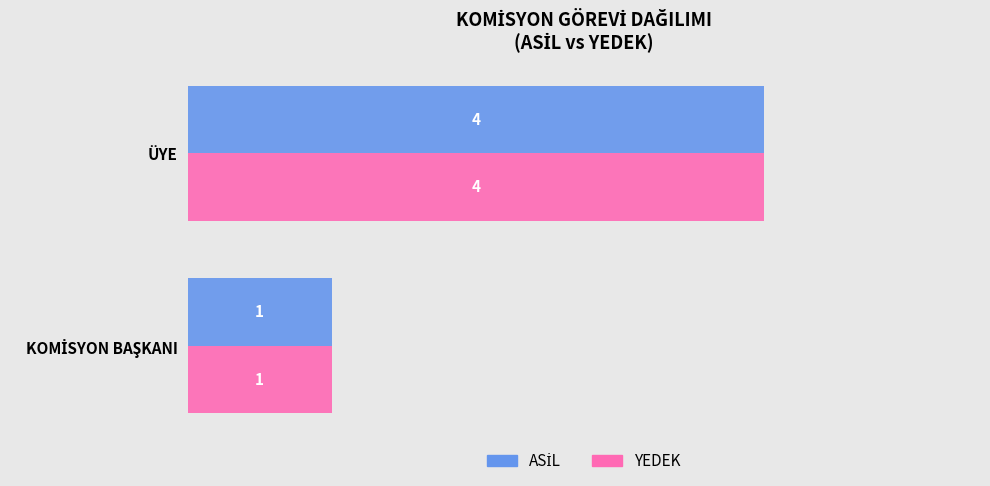

What is the minimum value shown in the chart?

1